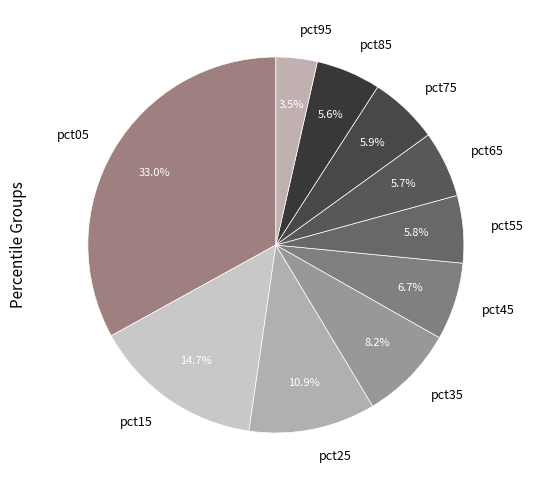

Count the number of slices in the pie.

10